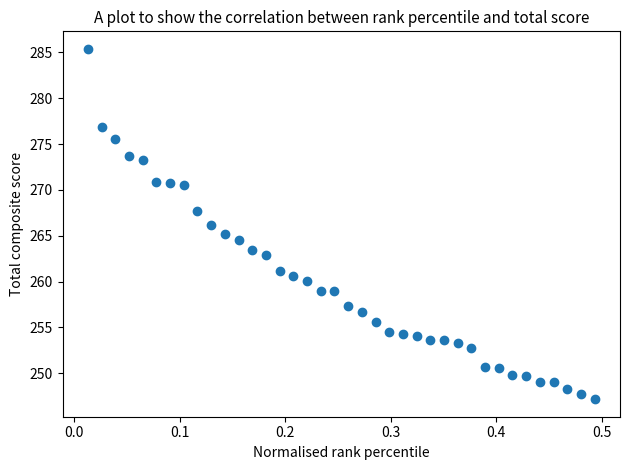

What is the range of X values (max minus min)?

0.5